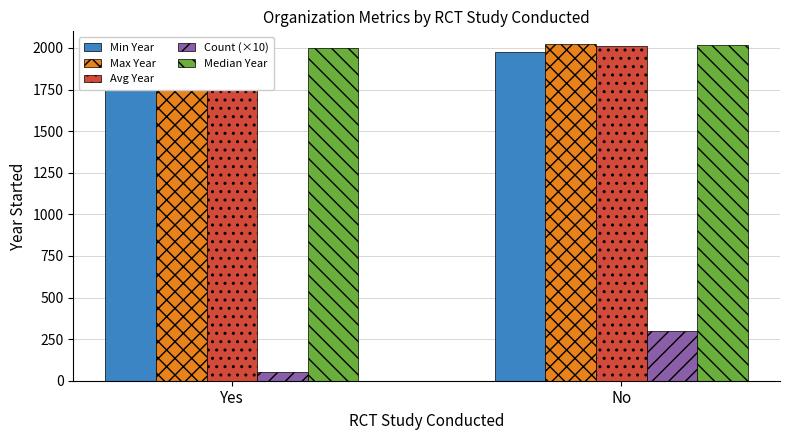

What is the label of the 1st bar from the right?

No